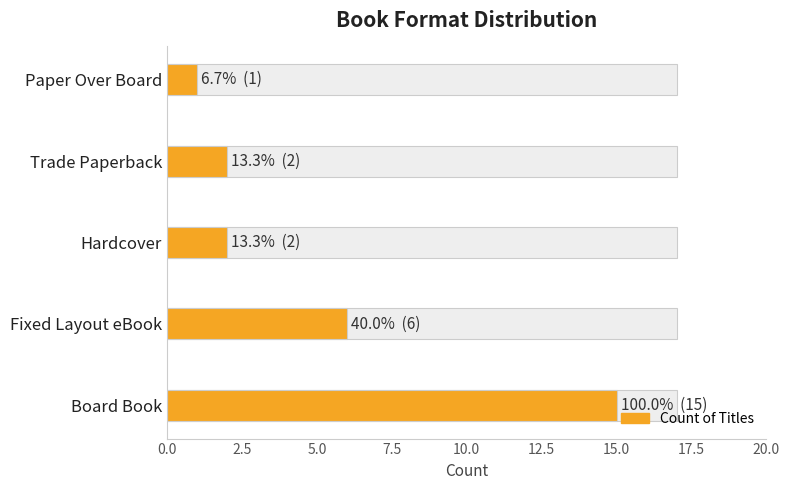

How many data points are less than 2?

1